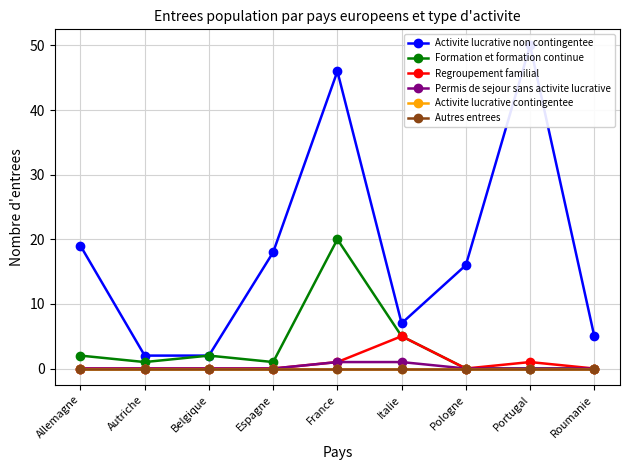

At how many categories does at least one series exceed 46?

1